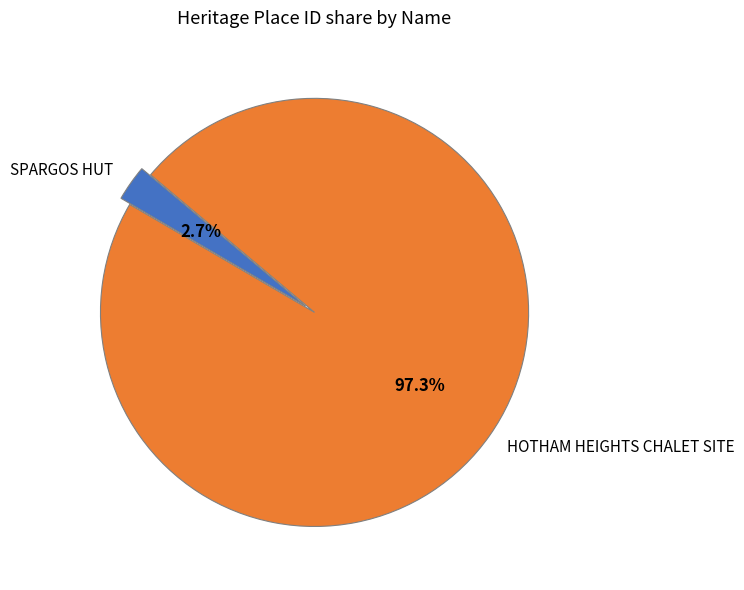

What percentage is the SPARGOS HUT slice, to the nearest percent?

3%